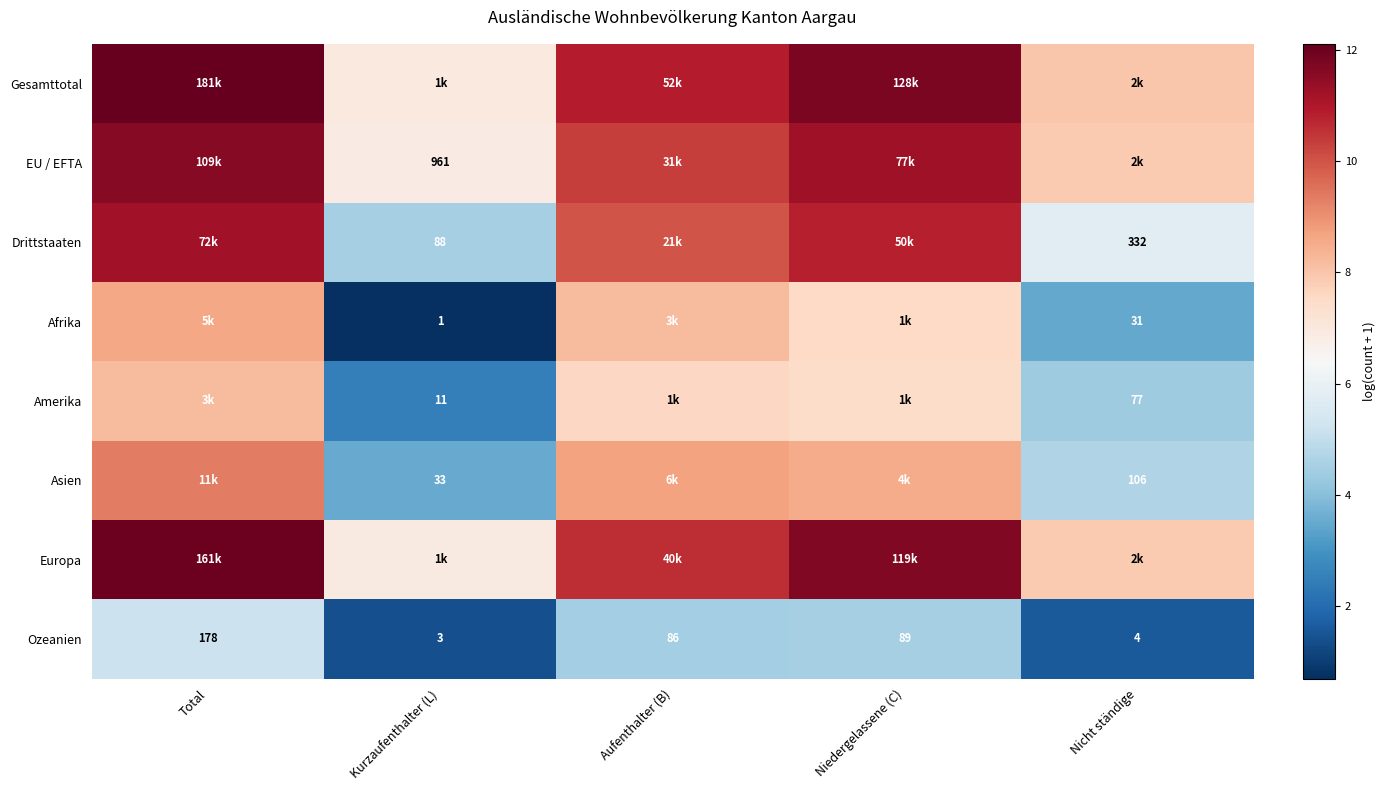

The value of Gesamttotal at Nicht ständige is 12.1. True or false?

False